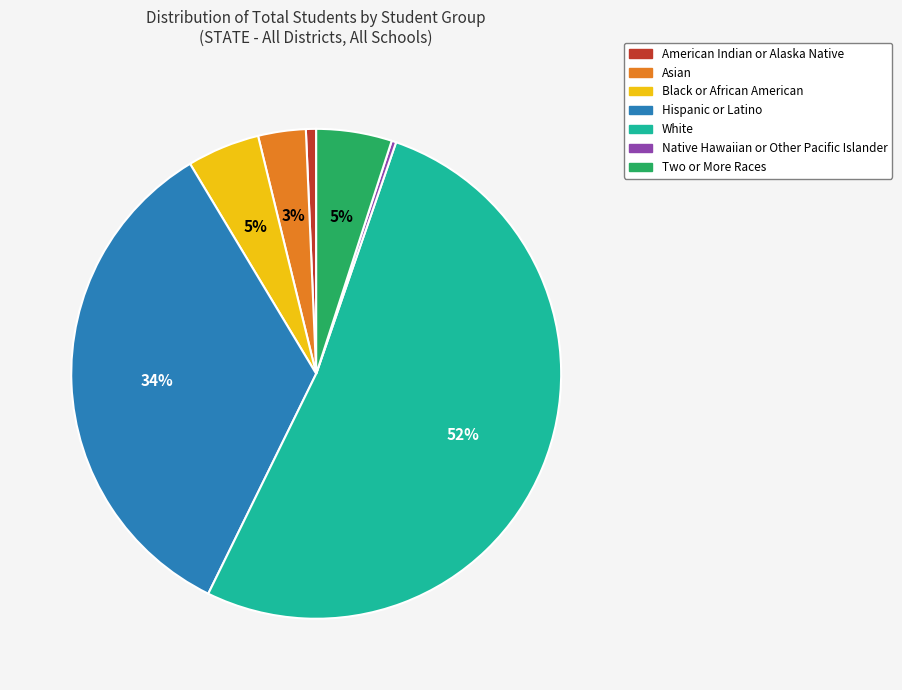

What is the ratio of the value at Asian to the value at Two or More Races?

0.6